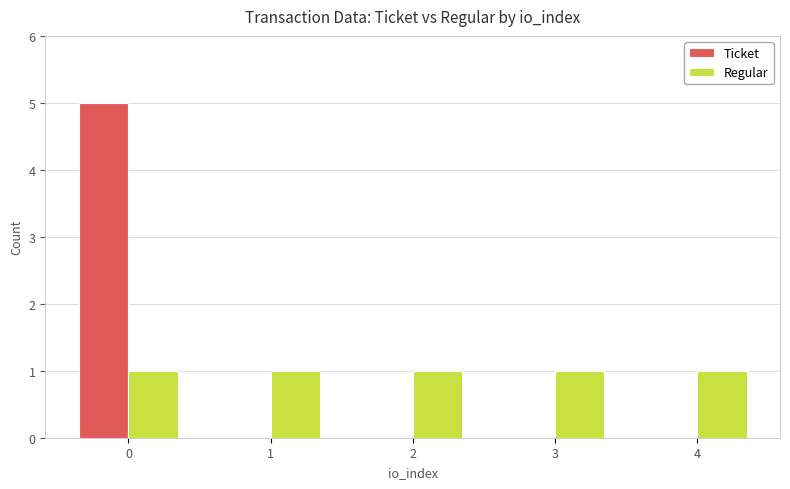

How many data points does each series have?

5